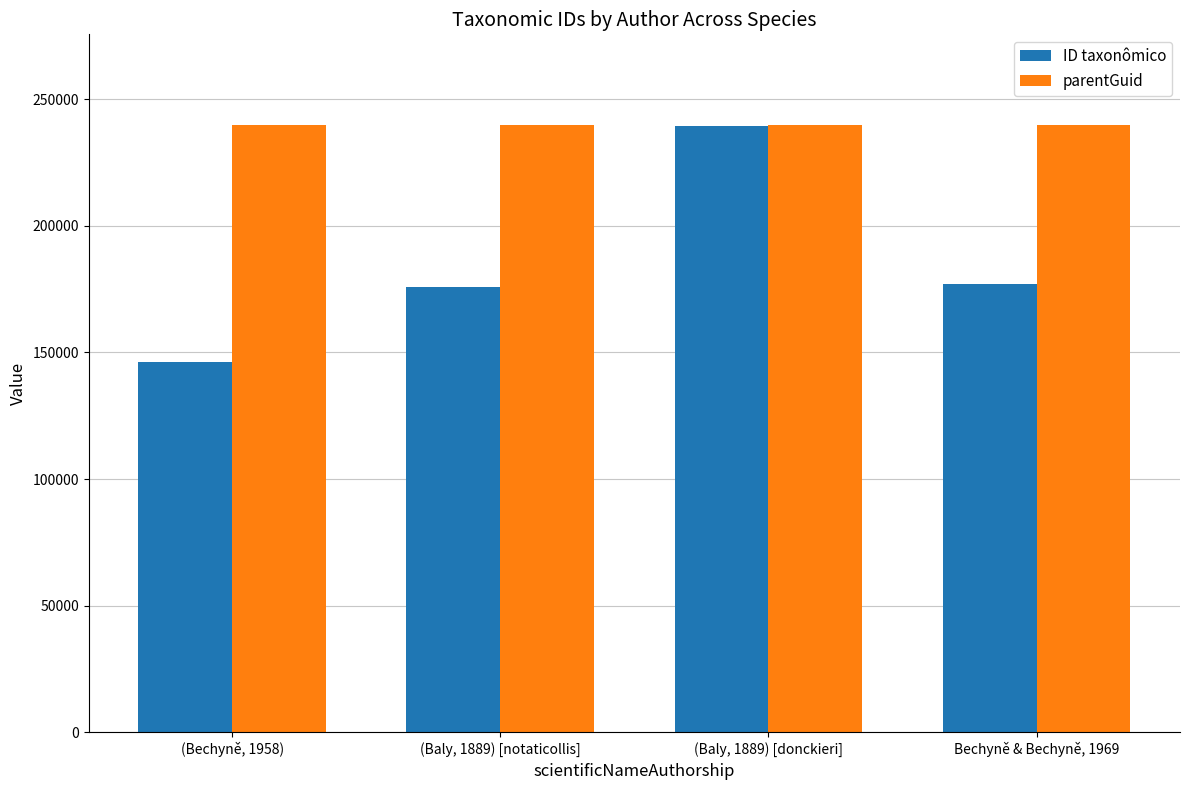

What position from the right is (Bechyně, 1958)?

4